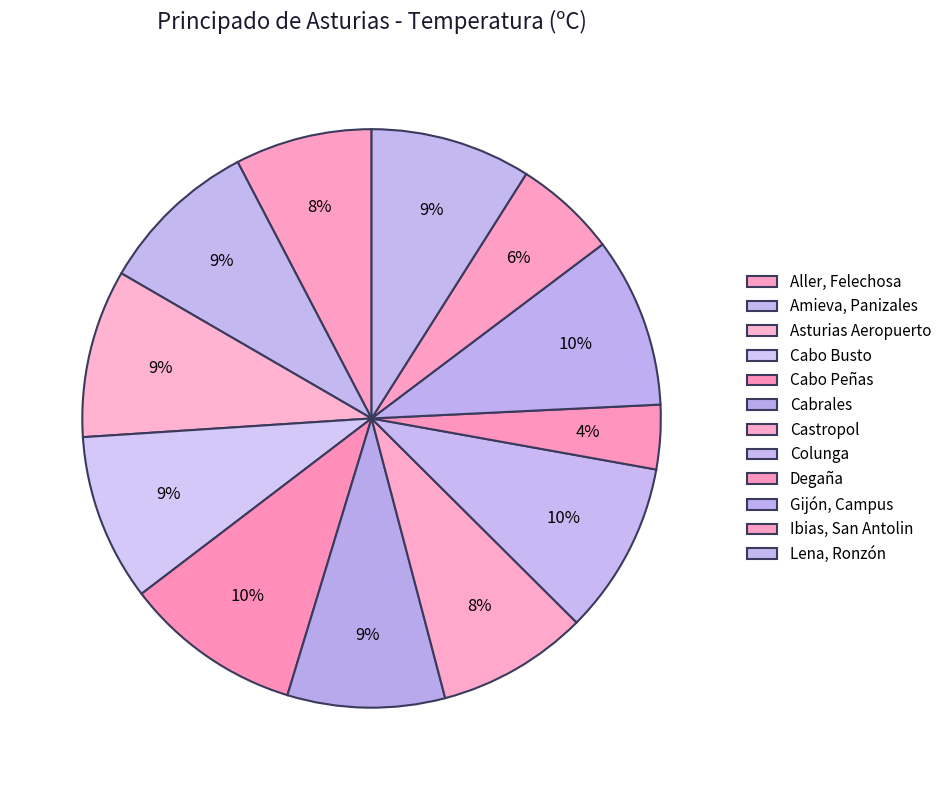

True or false: Asturias Aeropuerto accounts for 16% of the total.

False